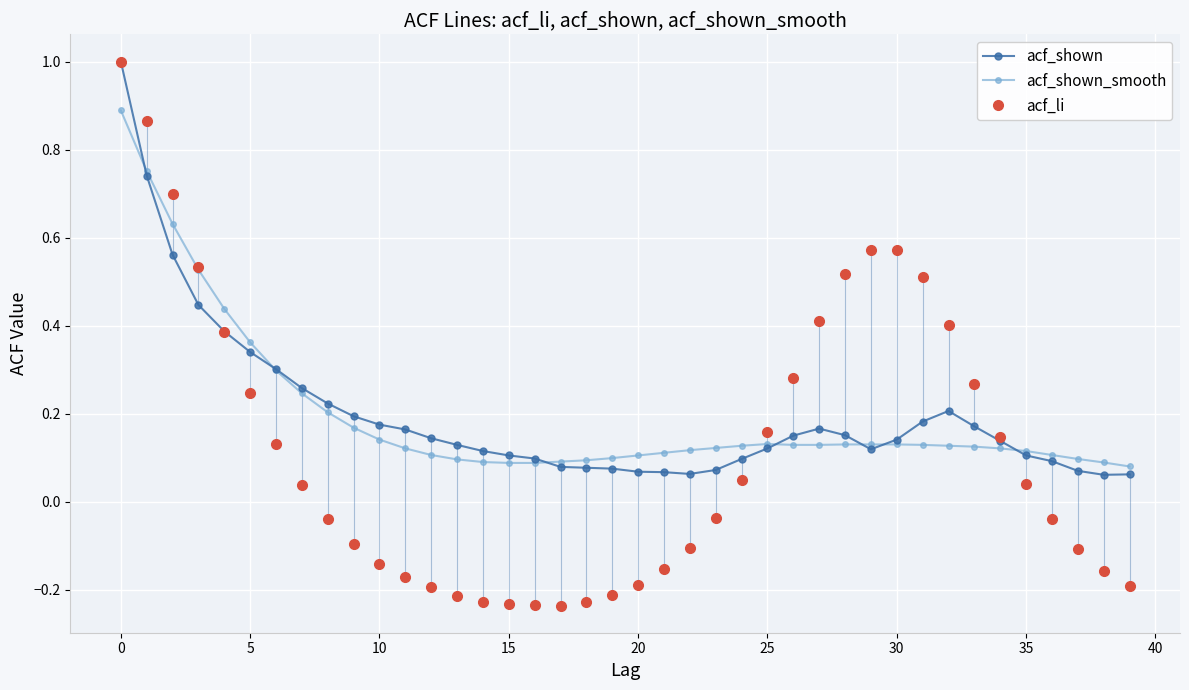

What is the spread (max minus min) of values at 36?

0.1